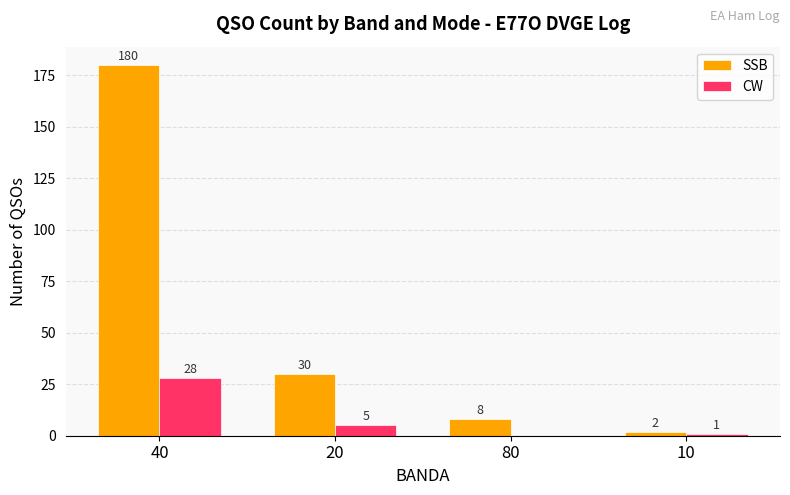

How many data points does each series have?

4